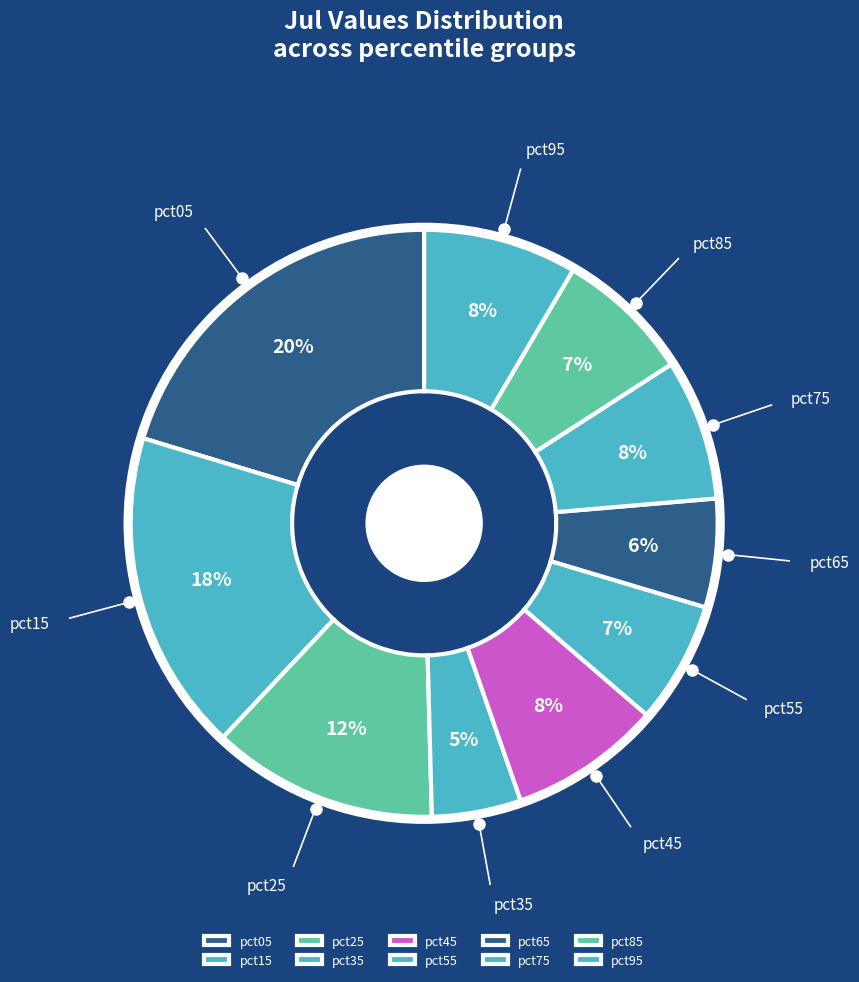

Is the sum of pct05 and pct85 greater than half?

No